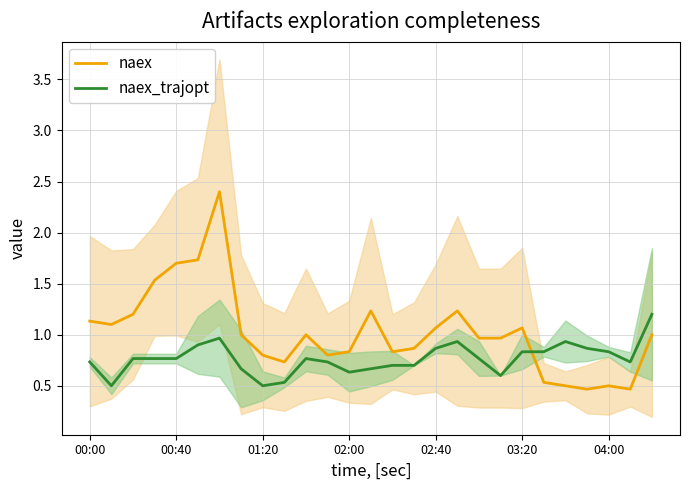

True or false: naex has more than 1 points higher than both neighbors.

True